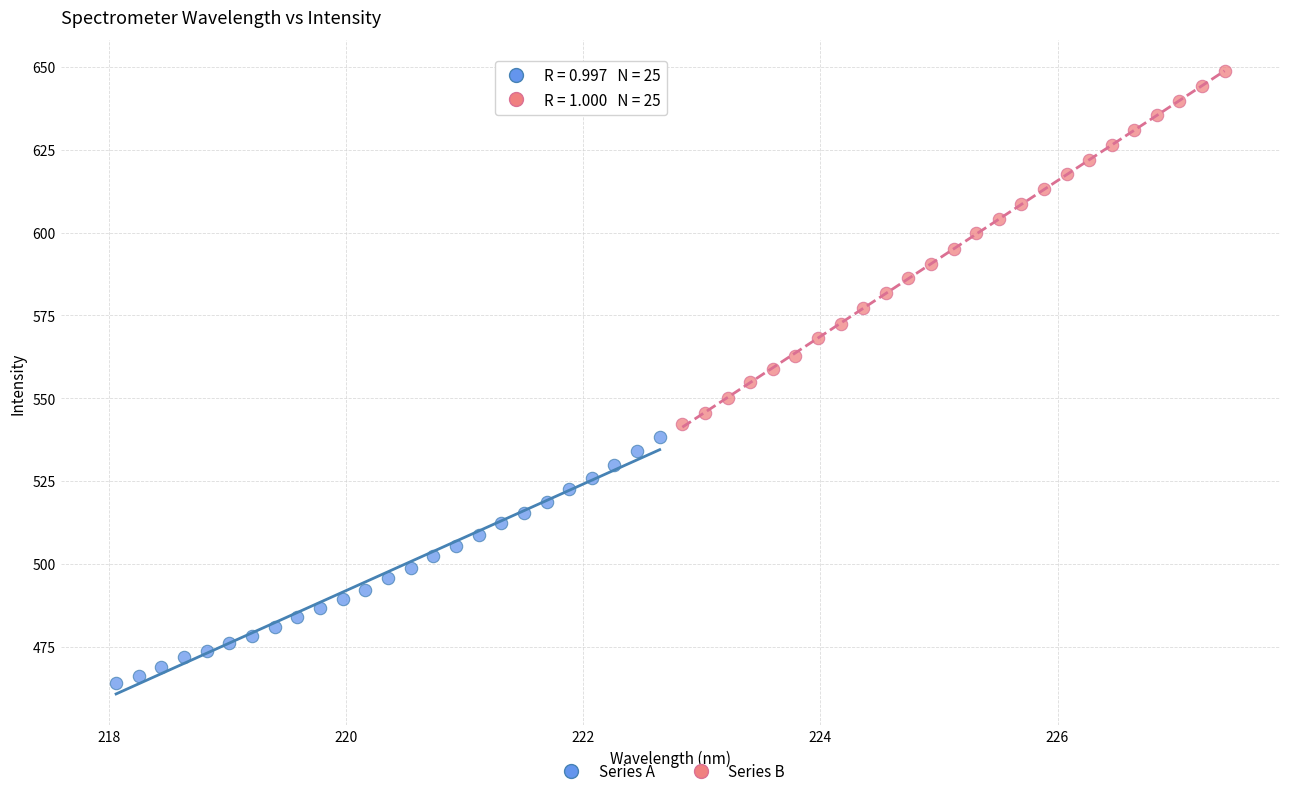

Which series reaches the maximum Y coordinate?

Series B